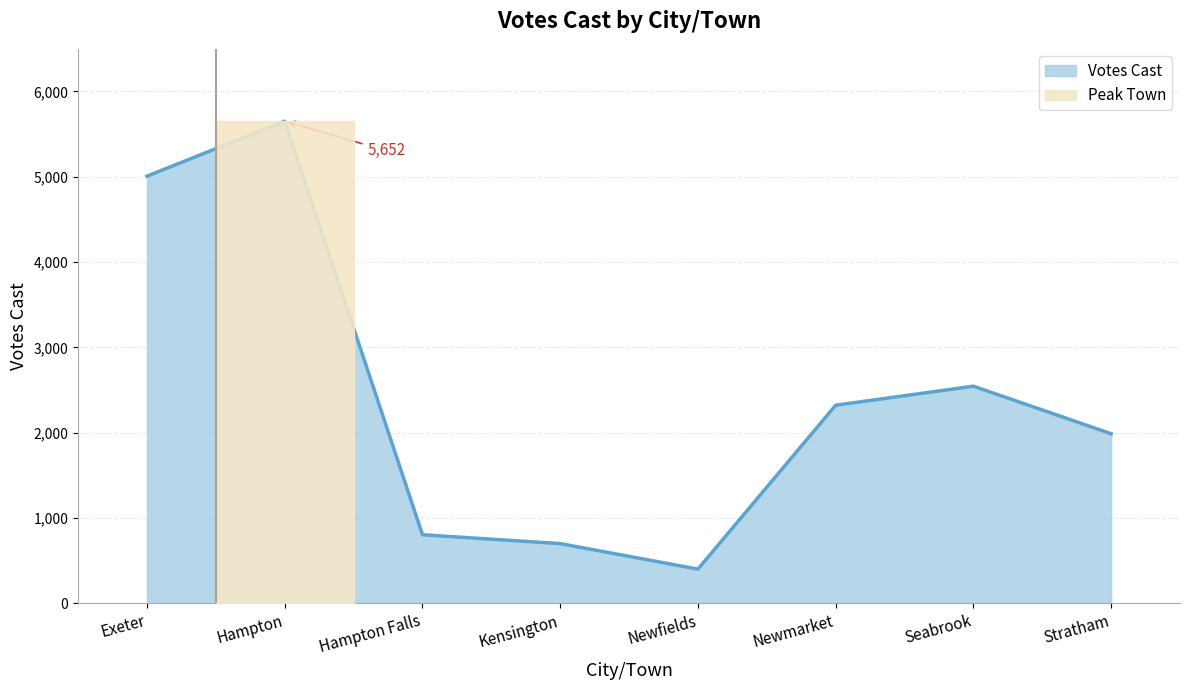

How many interior local valleys (lower than both neighbors) does the data have?

1